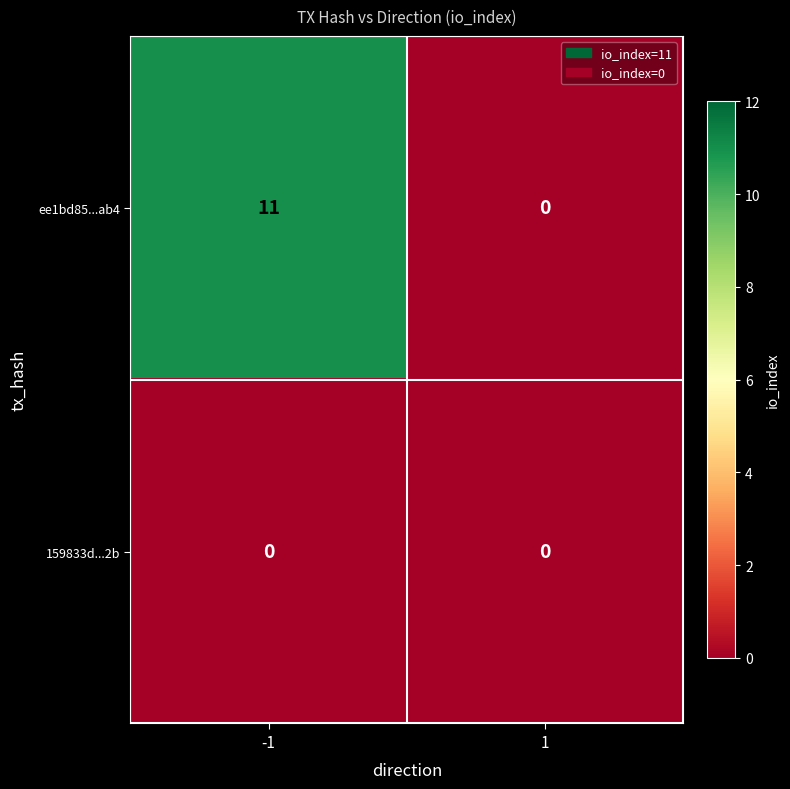

List the series in order of their peak value, lowest first.

159833d...2b, ee1bd85...ab4